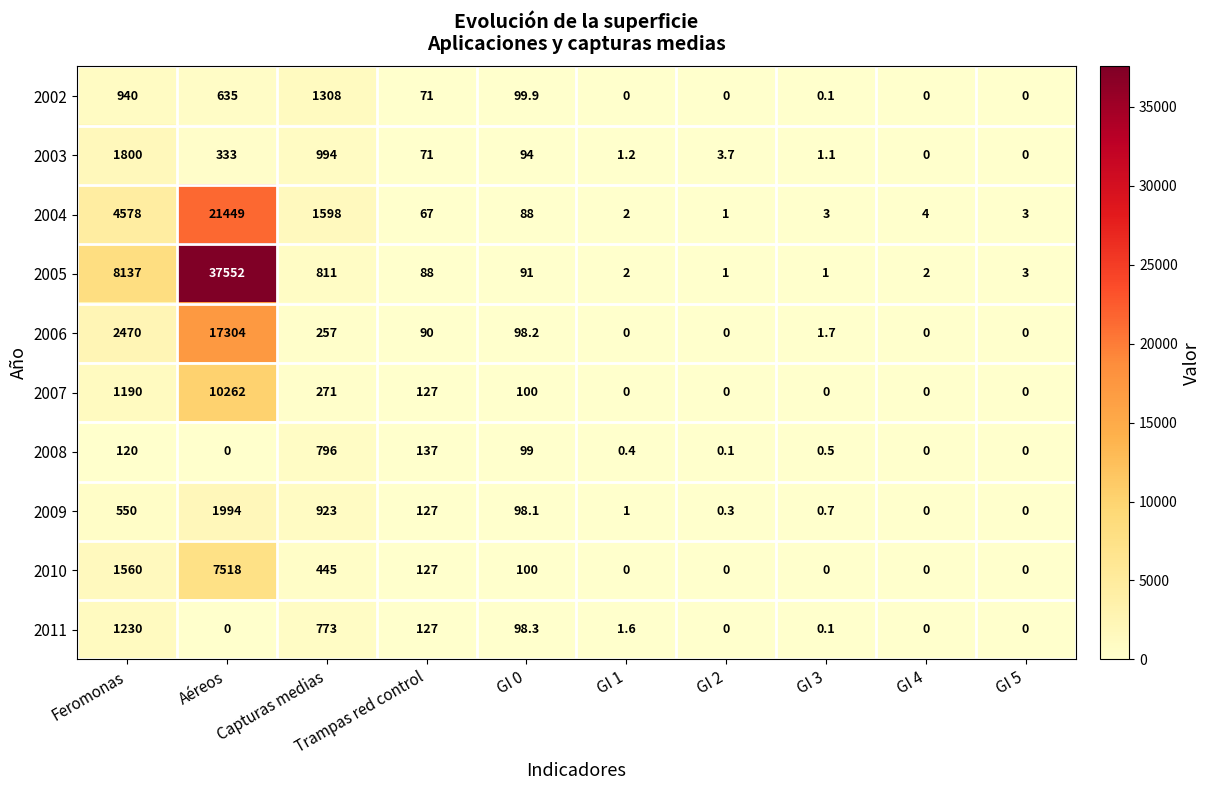

What is the greatest value displayed?

37552.0